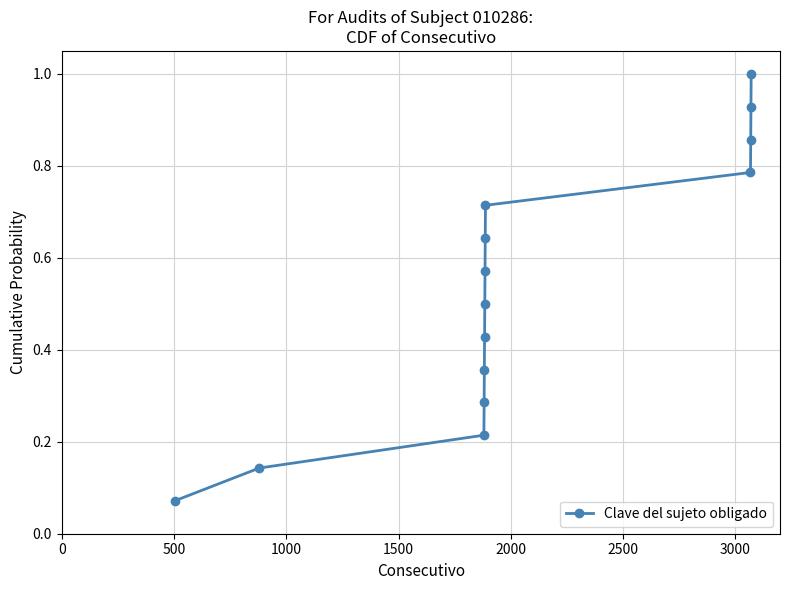

What is the maximum value shown in the chart?

1.0